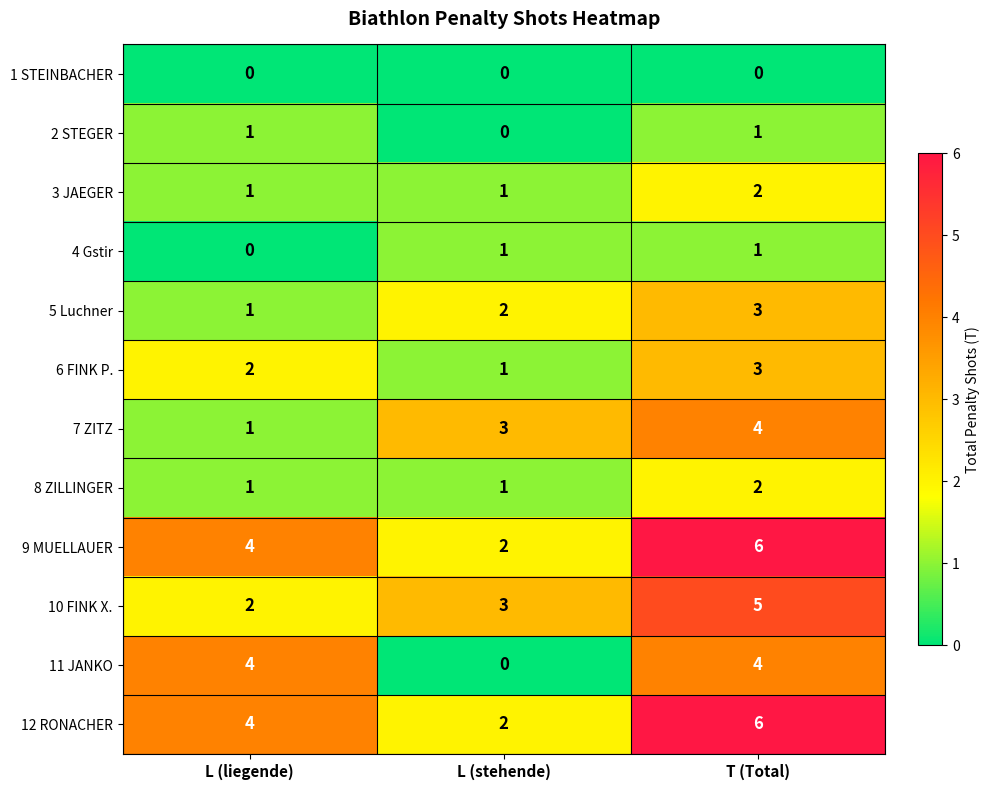

What is the spread (max minus min) of values at L (liegende)?

4